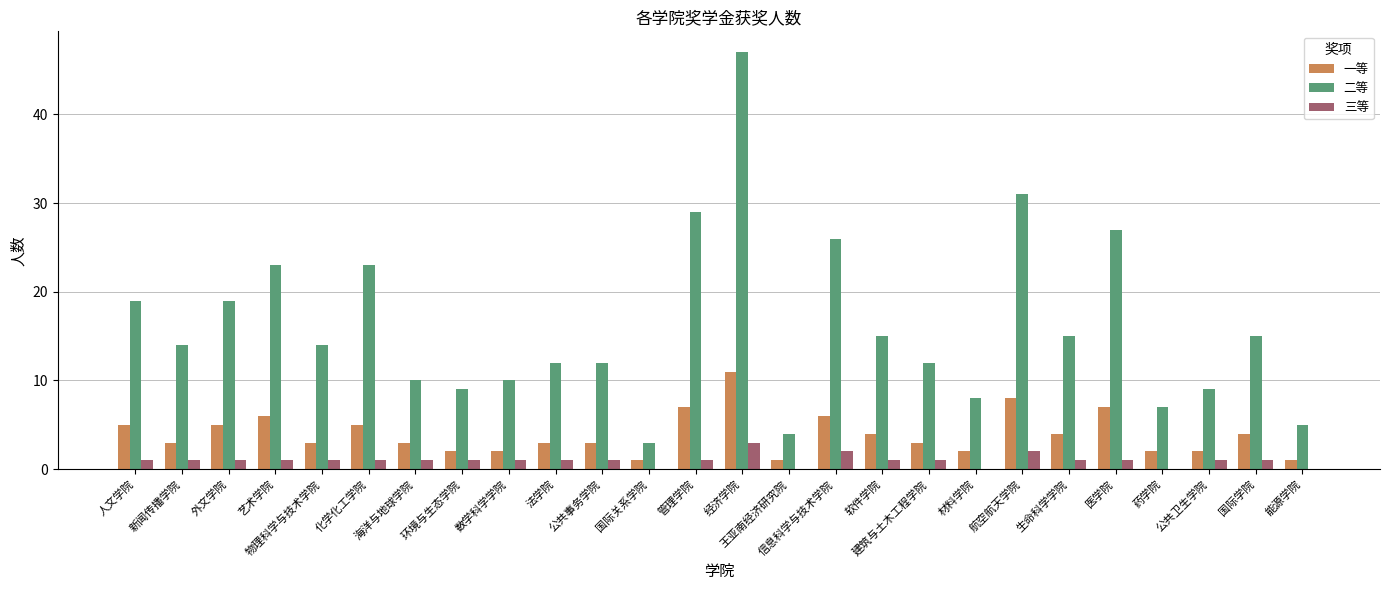

What is the sum of the 二等 values at 艺术学院 and 建筑与土木工程学院?

35